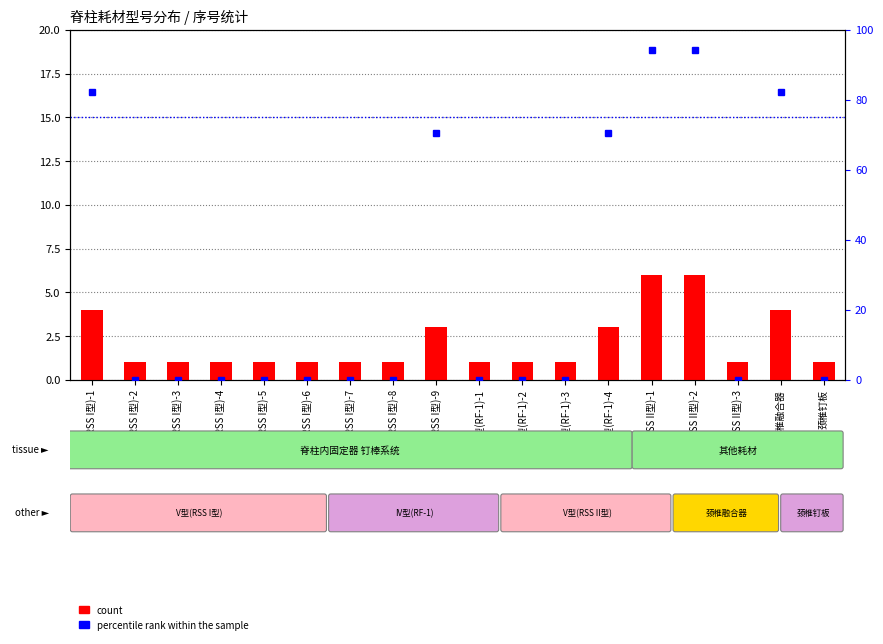

Rank the series by their maximum value, from highest to lowest.

percentile rank within the sample, count